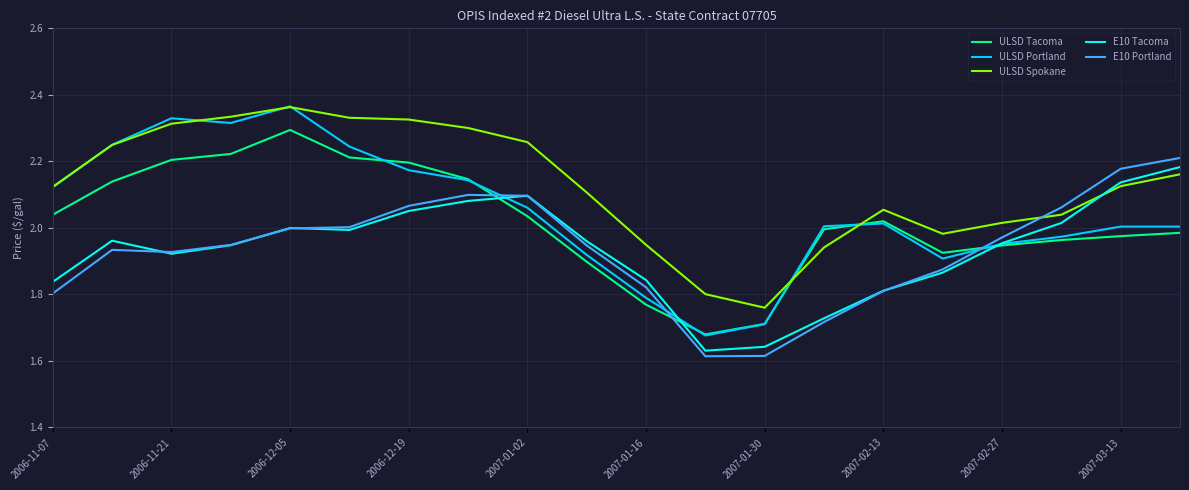

True or false: ULSD Spokane and E10 Portland intersect in this chart.

True